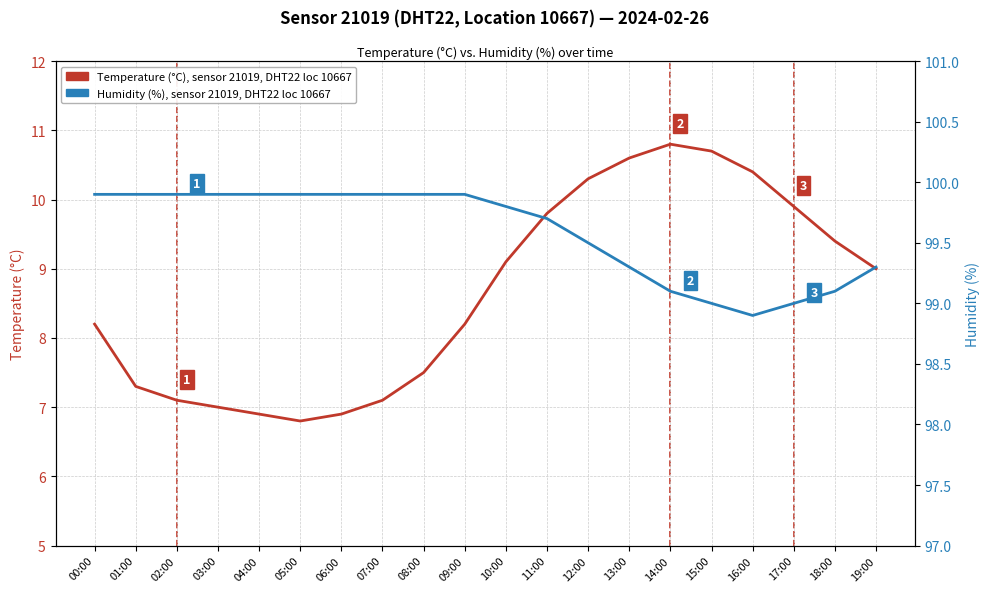

What is the difference between the maximum and second lowest values in the Humidity (%), sensor 21019, DHT22 loc 10667 series?

0.9